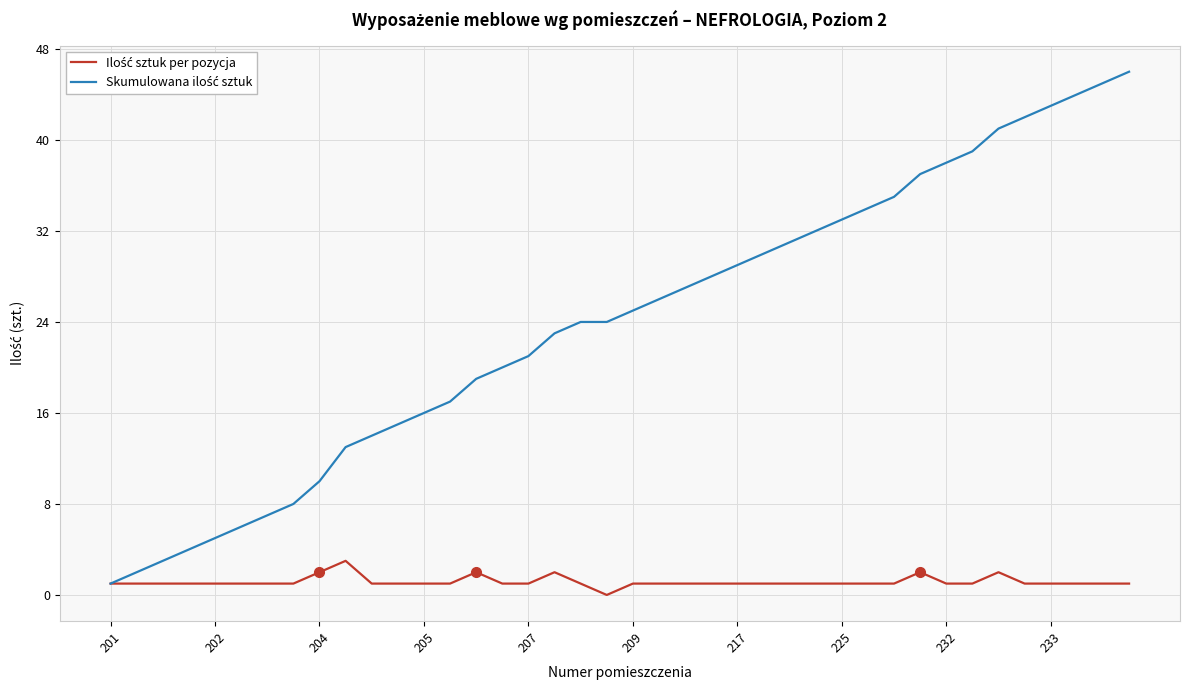

Is this an area chart (filled region under the line)?

No